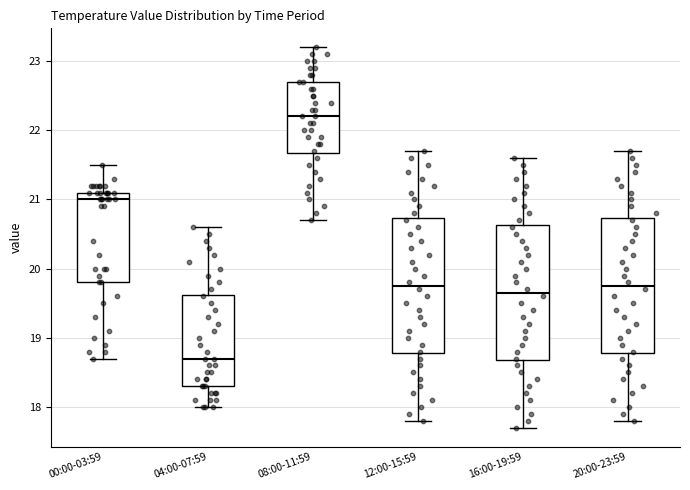

Which box's median line is the lowest?

04:00-07:59